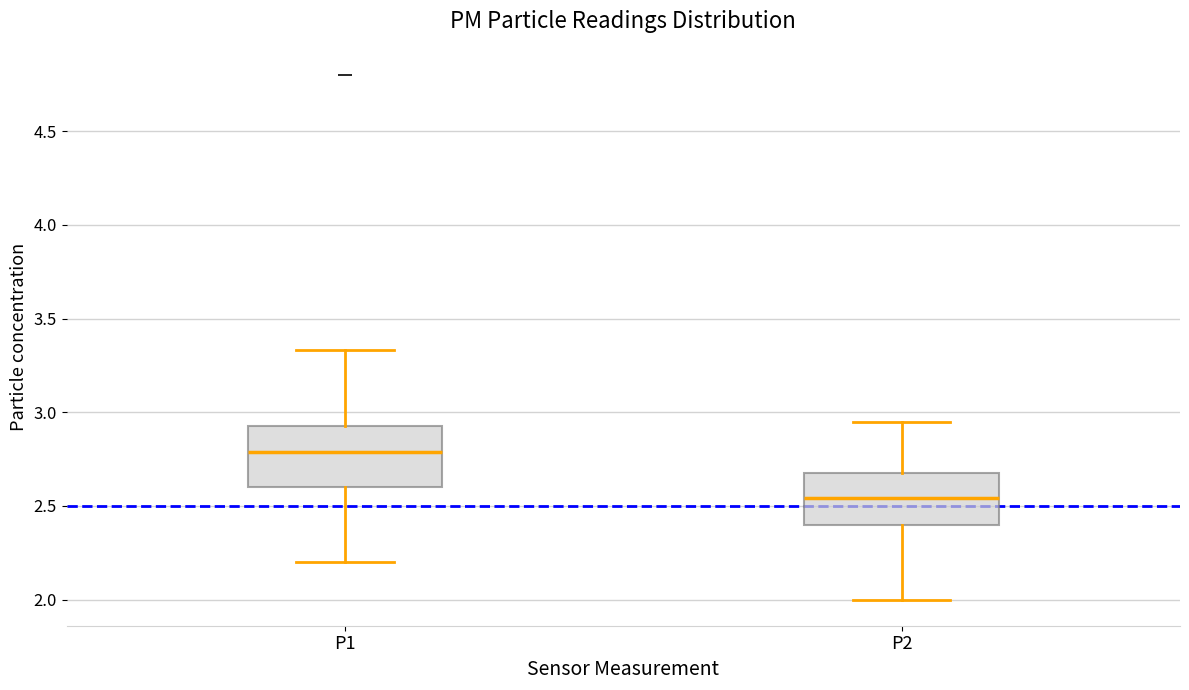

Which box's median line is the lowest?

P2